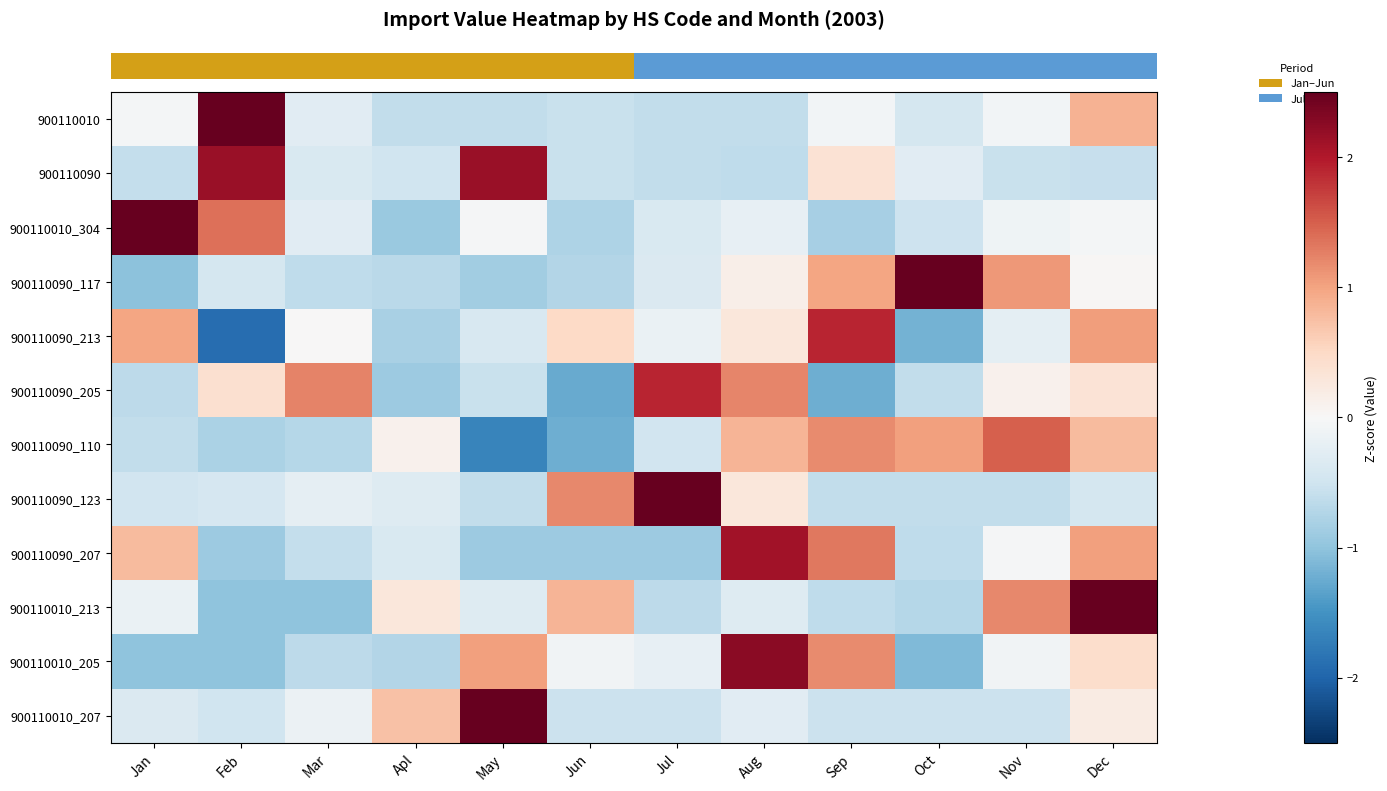

How many distinct data groups are displayed?

12